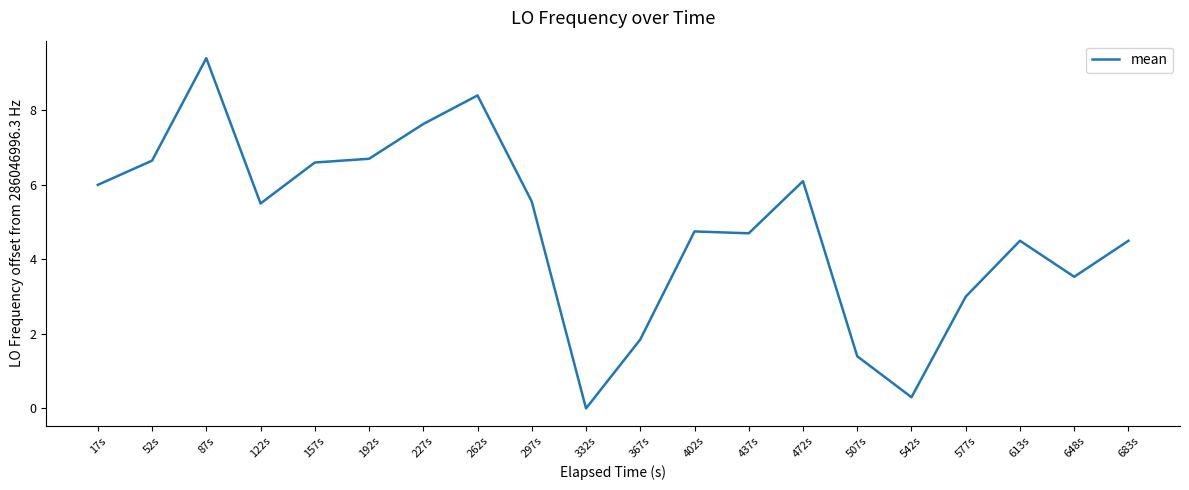

What position from the left is 507s?

15